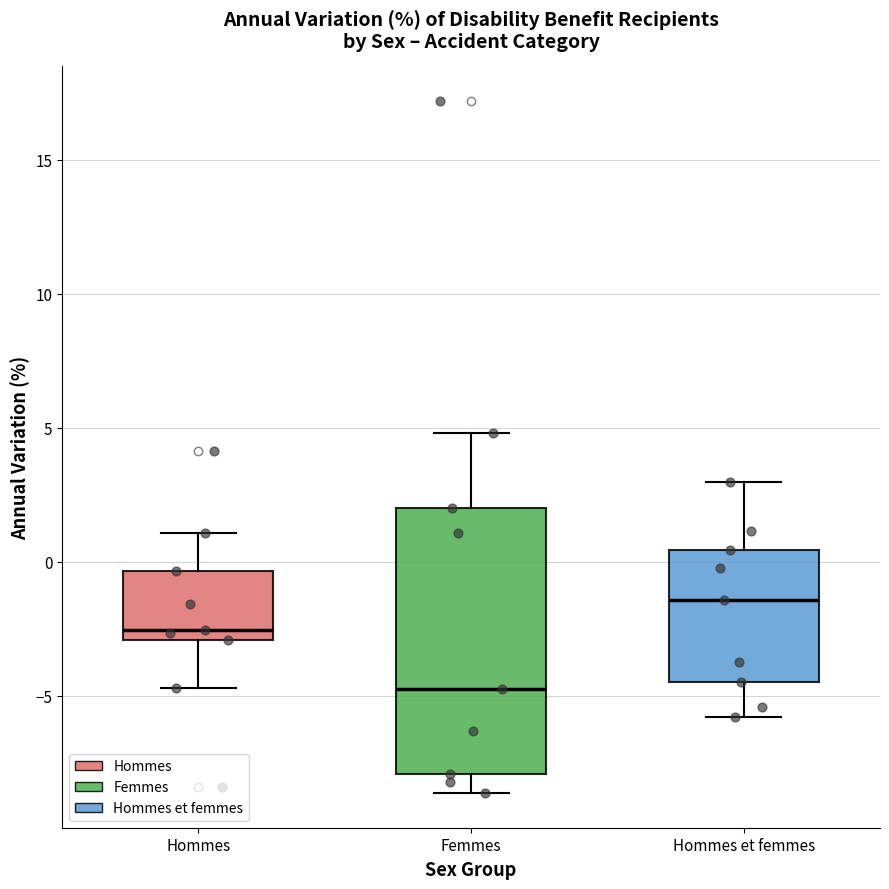

Reading left to right, transcribe this box plot: for each box, give where its median line is, the range the box spans, and where its two whiskers end, as read against the y-axis. The values are not printed on the chart, so give them approximately, as read against the axis.

Hommes: median -2.5, box -3.0 to -0.5, whiskers -4.5 to 1.0
Femmes: median -5.0, box -8.0 to 2.0, whiskers -8.5 to 5.0
Hommes et femmes: median -1.5, box -4.5 to 0.5, whiskers -6.0 to 3.0